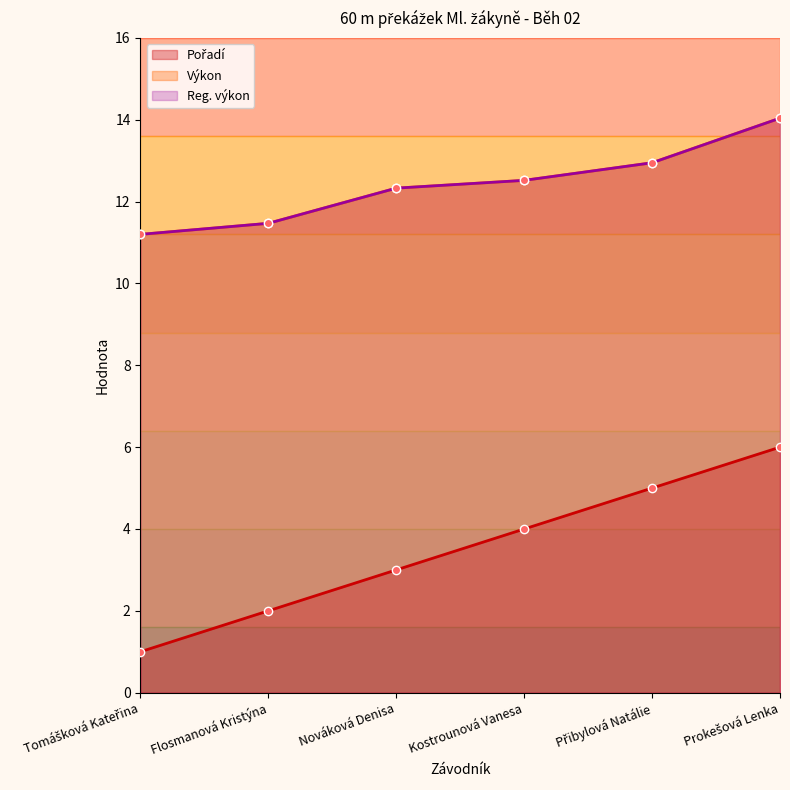

Where is Pořadí nearest to the value 3?

Nováková Denisa